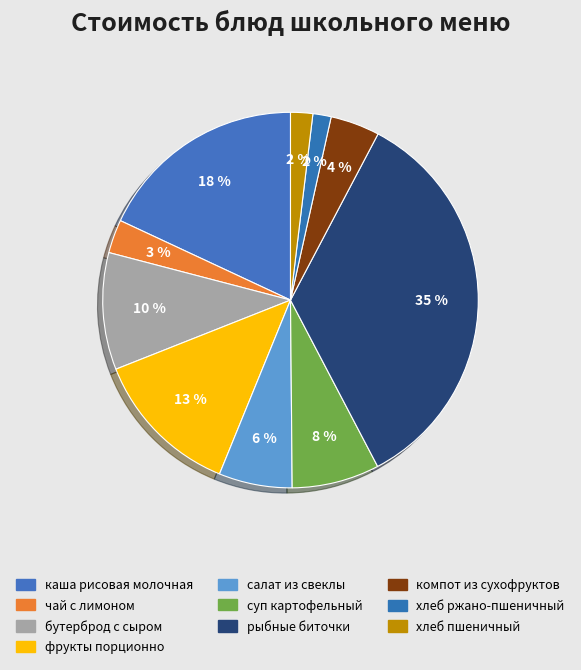

How many segments does this pie chart have?

10